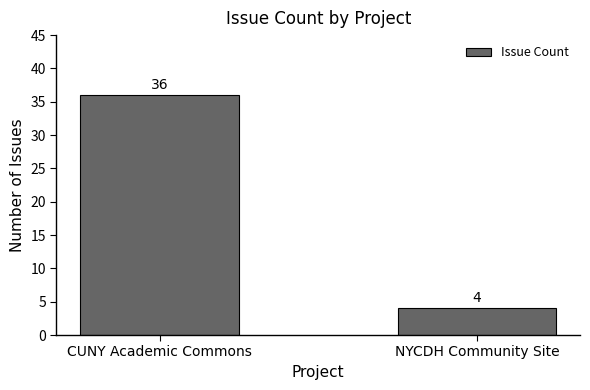

What is the ratio of the value at CUNY Academic Commons to the value at NYCDH Community Site?

9.0